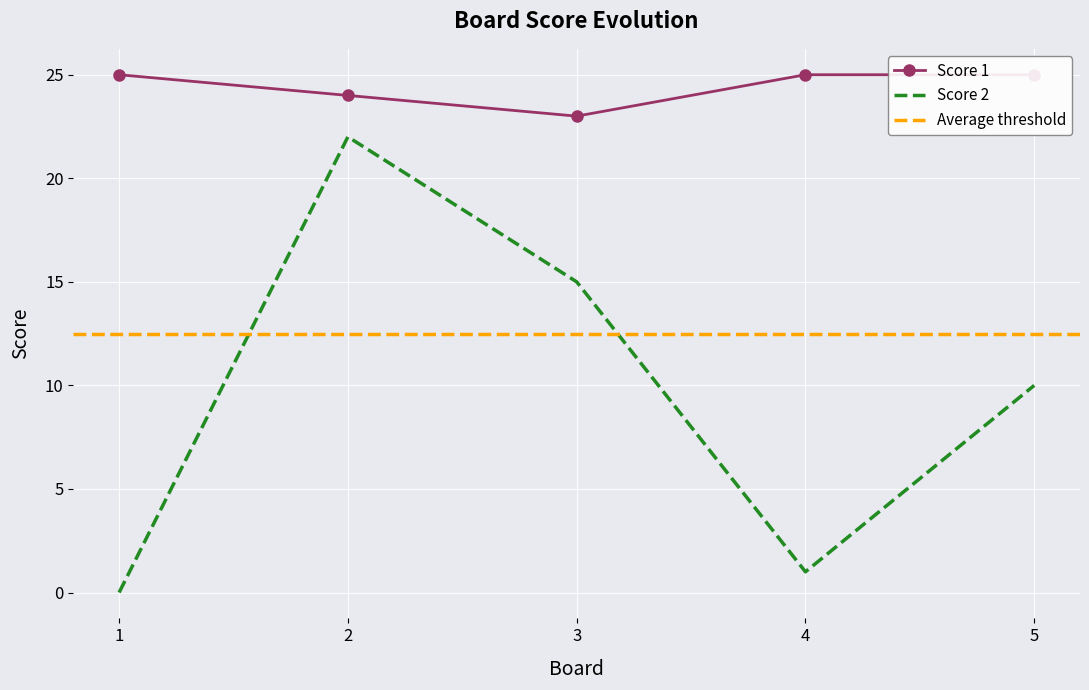

What value does the Score 1 series have at 2?

24